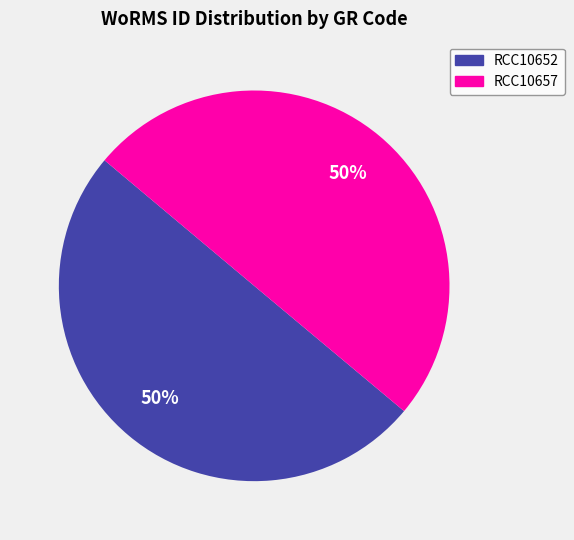

Approximately how many times larger is the value at RCC10652 compared to RCC10657?

1.0